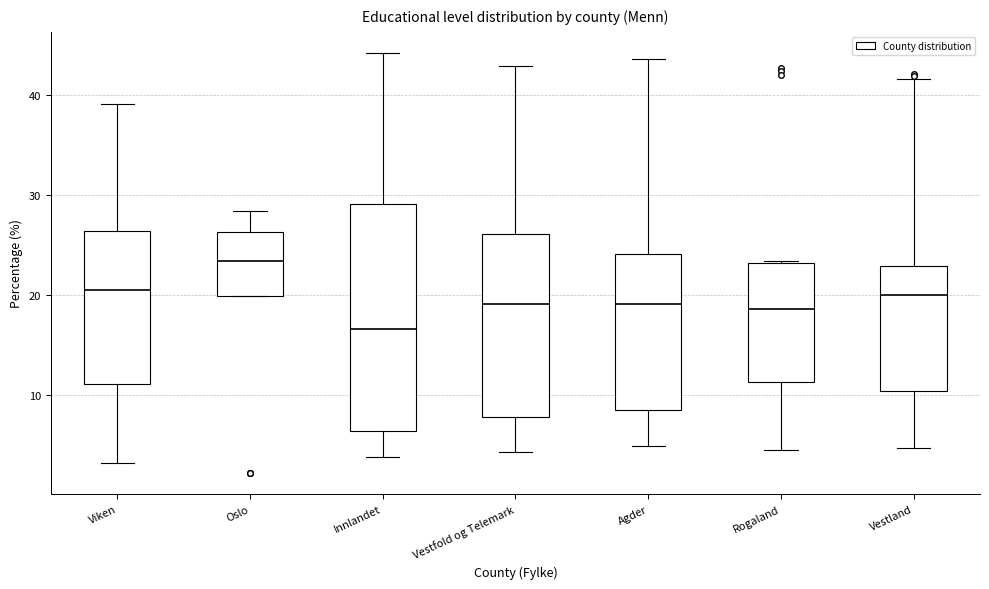

Which box is the tallest, from its lower edge to its upper edge?

Innlandet